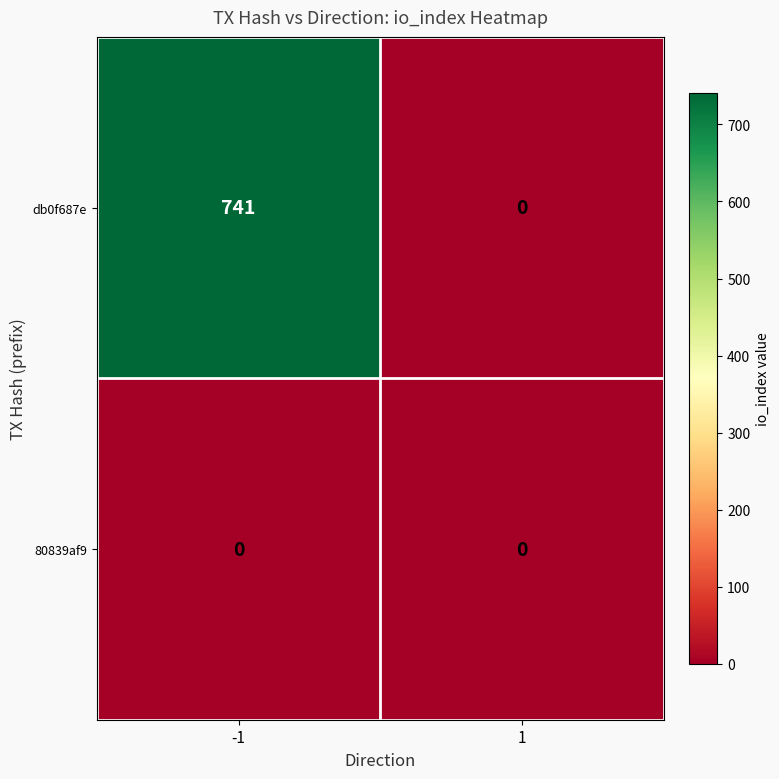

List the labels in order of db0f687e value, smallest first.

1, -1